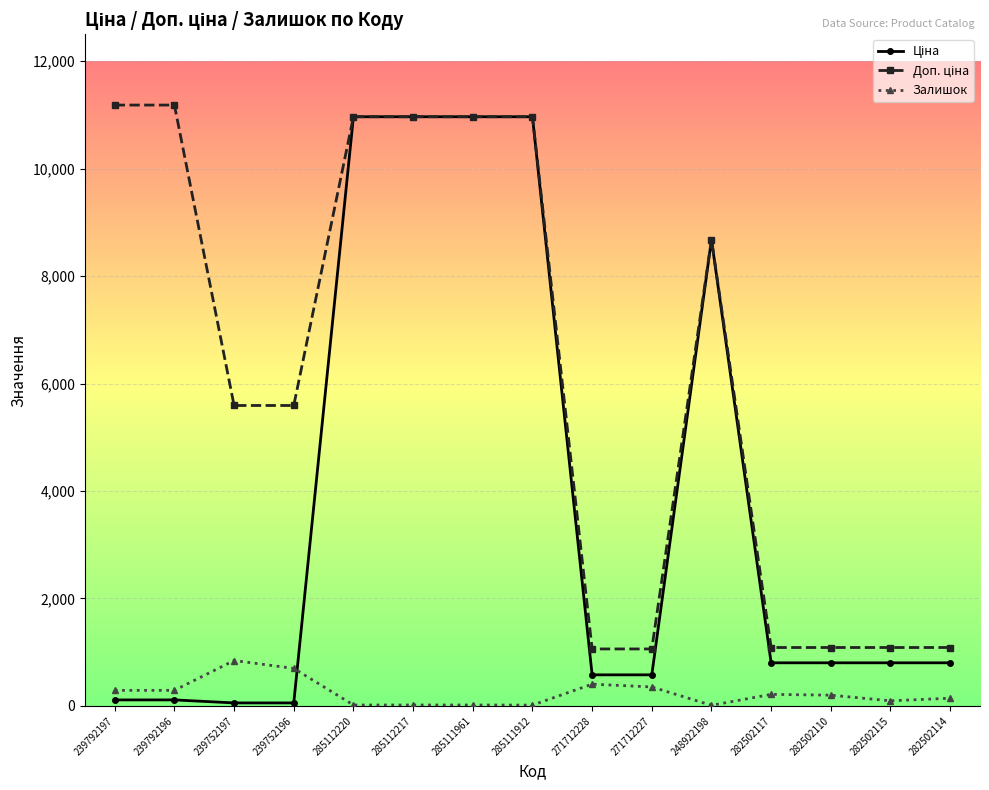

At how many categories does at least one series exceed 1897?

9